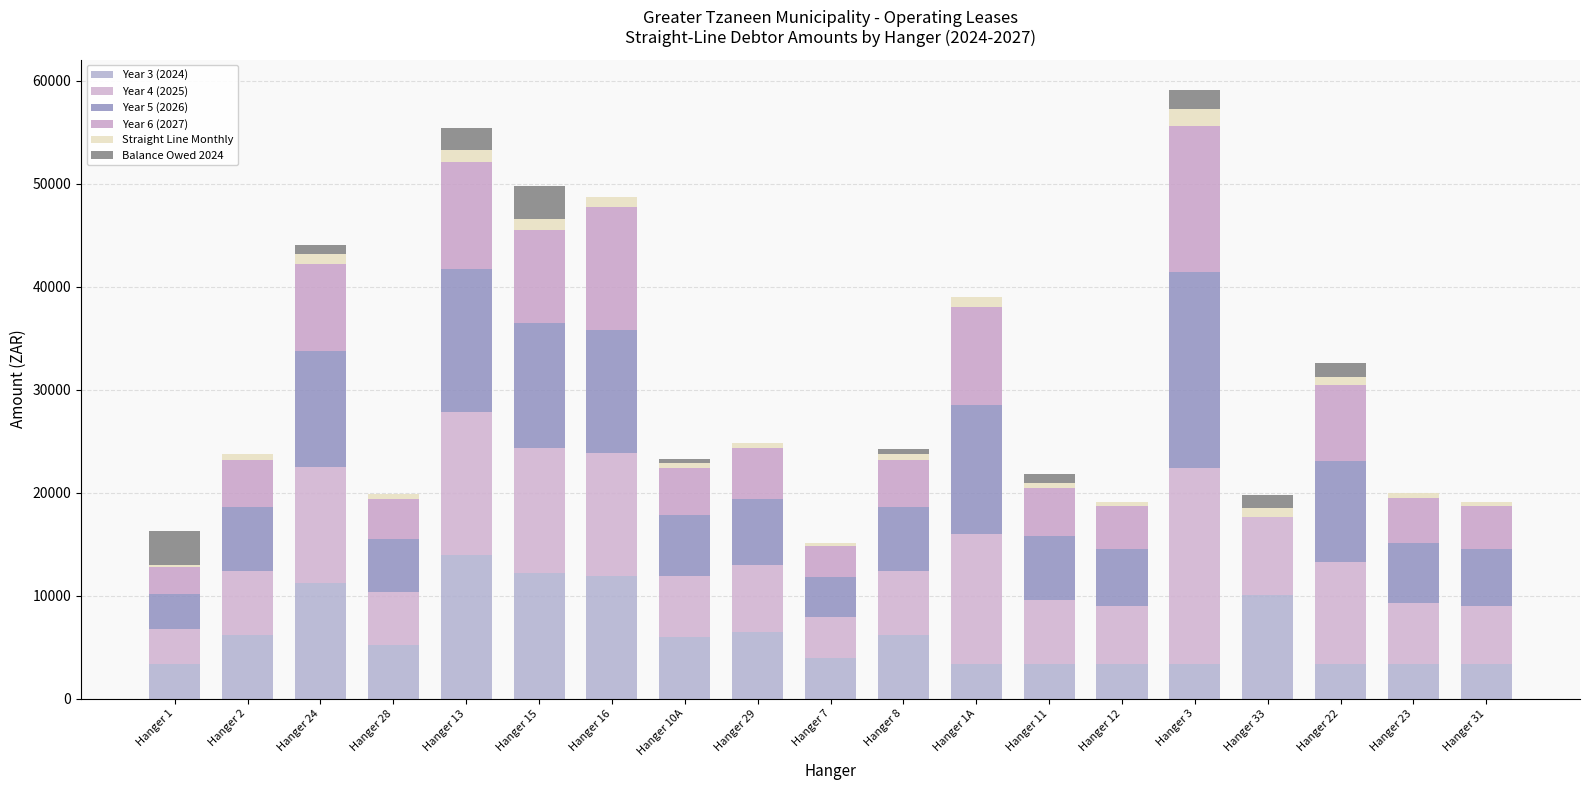

Between Hanger 1A and Hanger 3, which series saw the biggest shift?

Year 5 (2026)